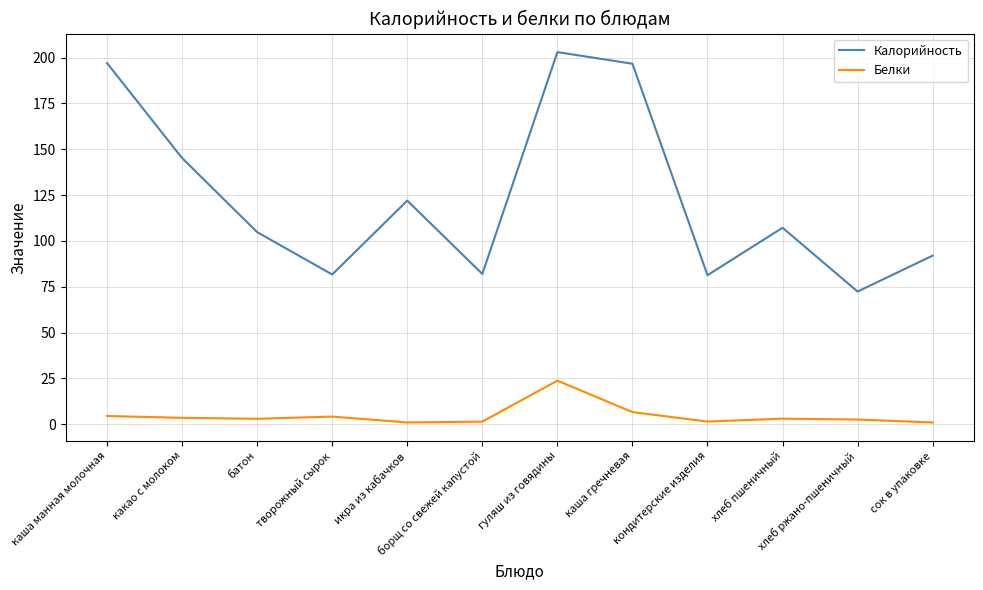

Between каша манная молочная and икра из кабачков, which series saw the biggest shift?

Калорийность